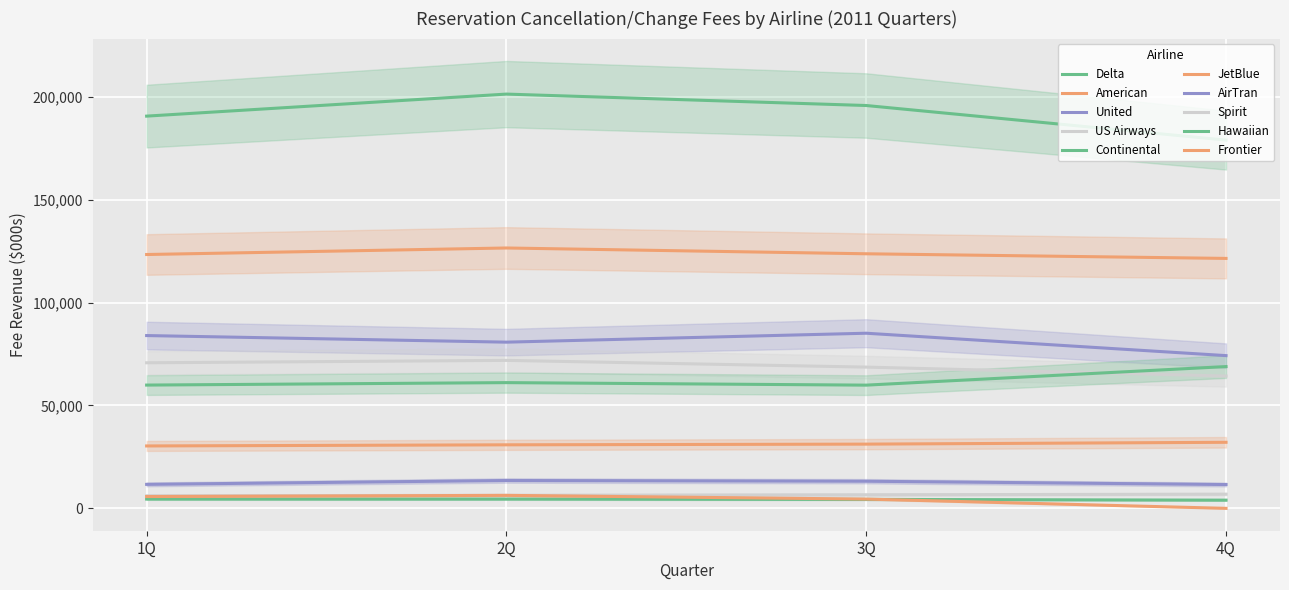

Which has a higher value, JetBlue or Spirit?

JetBlue